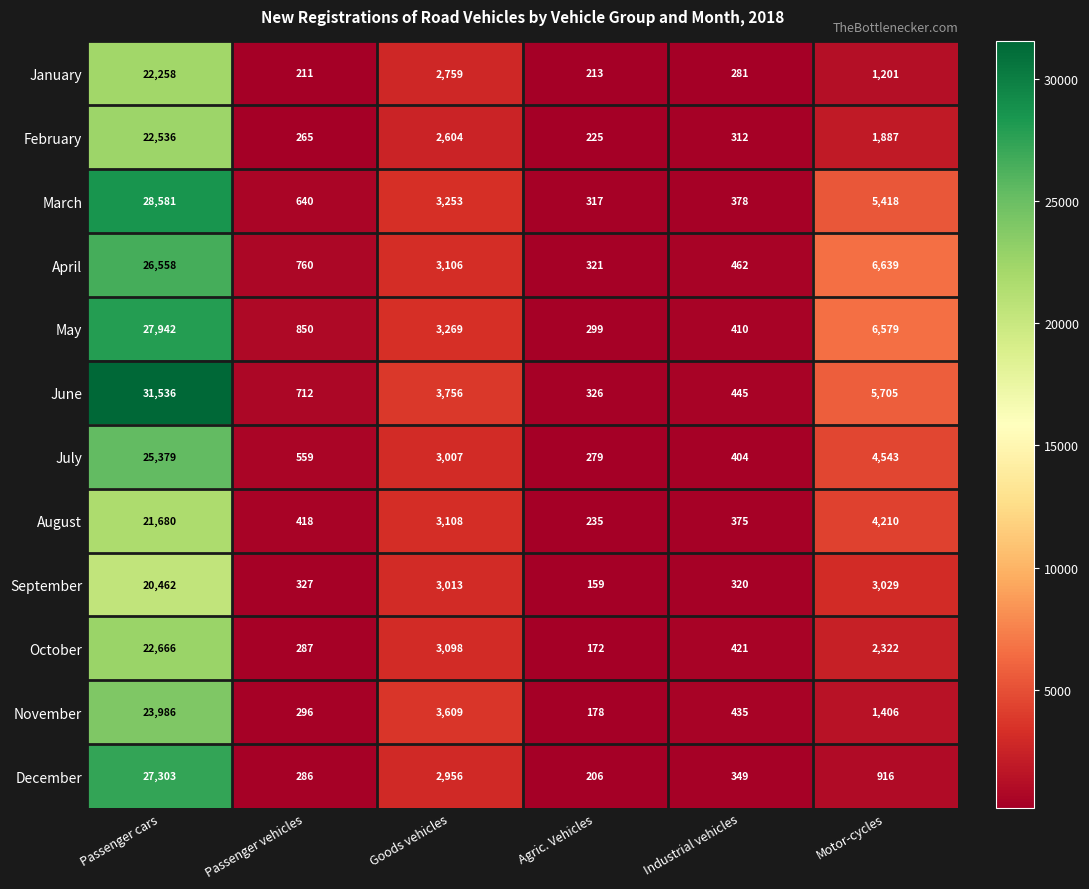

What is the spread (max minus min) of values at Goods vehicles?

1152